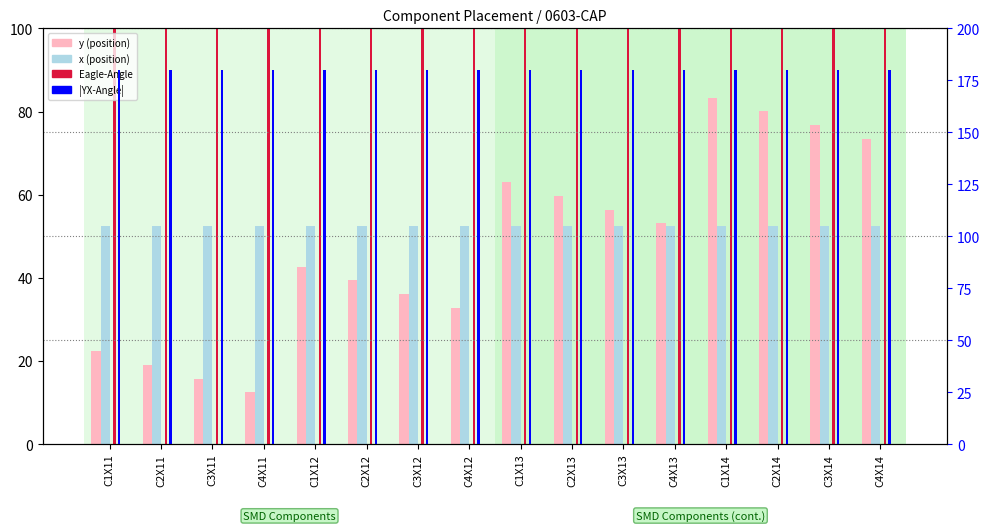

Reading right to left, extract all data points from this chart.

y (position): C4X14=73.4	C3X14=76.7	C2X14=80.0	C1X14=83.3	C4X13=53.1	C3X13=56.4	C2X13=59.7	C1X13=63.0	C4X12=32.8	C3X12=36.1	C2X12=39.4	C1X12=42.7	C4X11=12.4	C3X11=15.8	C2X11=19.1	C1X11=22.4
x (position): C4X14=52.5	C3X14=52.5	C2X14=52.5	C1X14=52.5	C4X13=52.5	C3X13=52.5	C2X13=52.5	C1X13=52.5	C4X12=52.5	C3X12=52.5	C2X12=52.5	C1X12=52.5	C4X11=52.5	C3X11=52.5	C2X11=52.5	C1X11=52.5
Eagle-Angle: C4X14=180.0	C3X14=180.0	C2X14=180.0	C1X14=180.0	C4X13=180.0	C3X13=180.0	C2X13=180.0	C1X13=180.0	C4X12=180.0	C3X12=180.0	C2X12=180.0	C1X12=180.0	C4X11=180.0	C3X11=180.0	C2X11=180.0	C1X11=180.0
|YX-Angle|: C4X14=180.0	C3X14=180.0	C2X14=180.0	C1X14=180.0	C4X13=180.0	C3X13=180.0	C2X13=180.0	C1X13=180.0	C4X12=180.0	C3X12=180.0	C2X12=180.0	C1X12=180.0	C4X11=180.0	C3X11=180.0	C2X11=180.0	C1X11=180.0